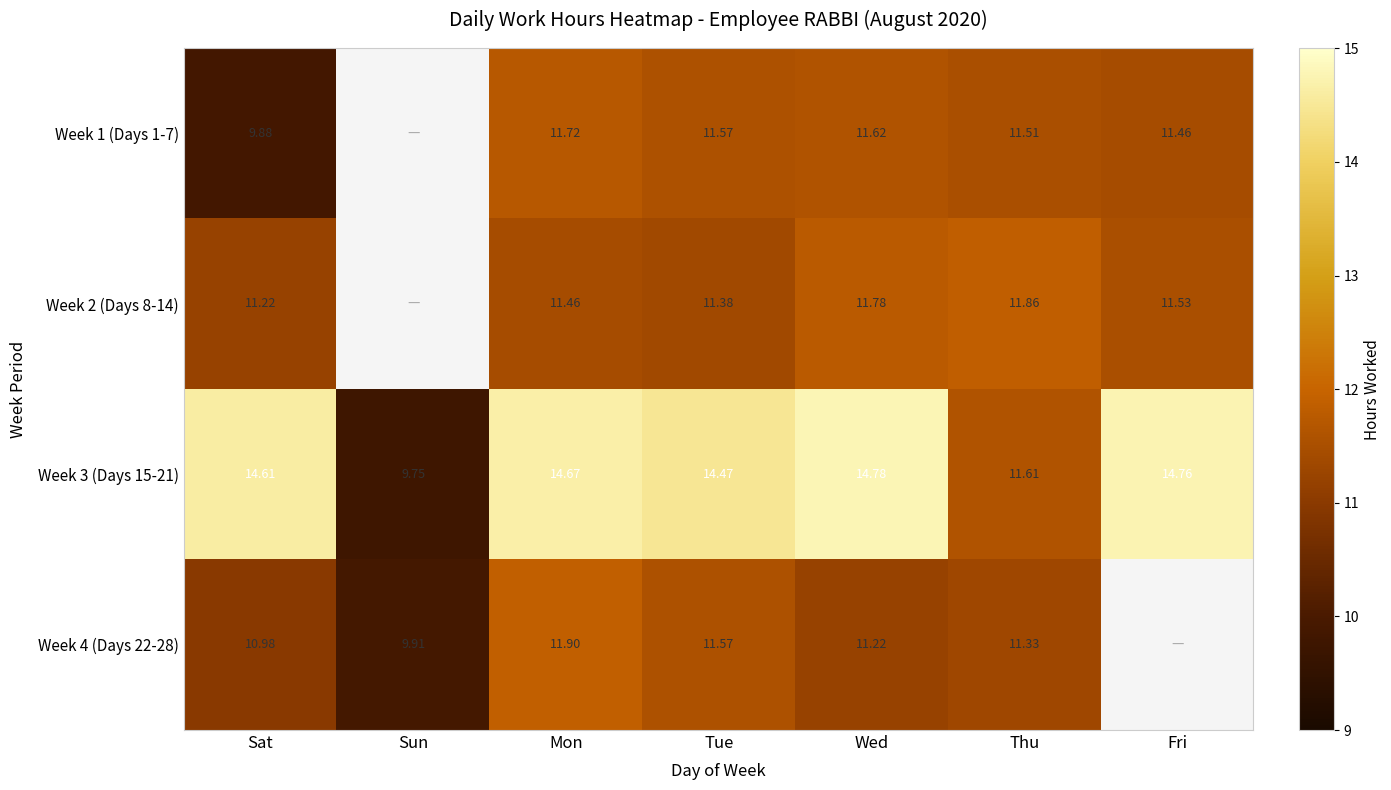

Count the number of categories in the chart.

7